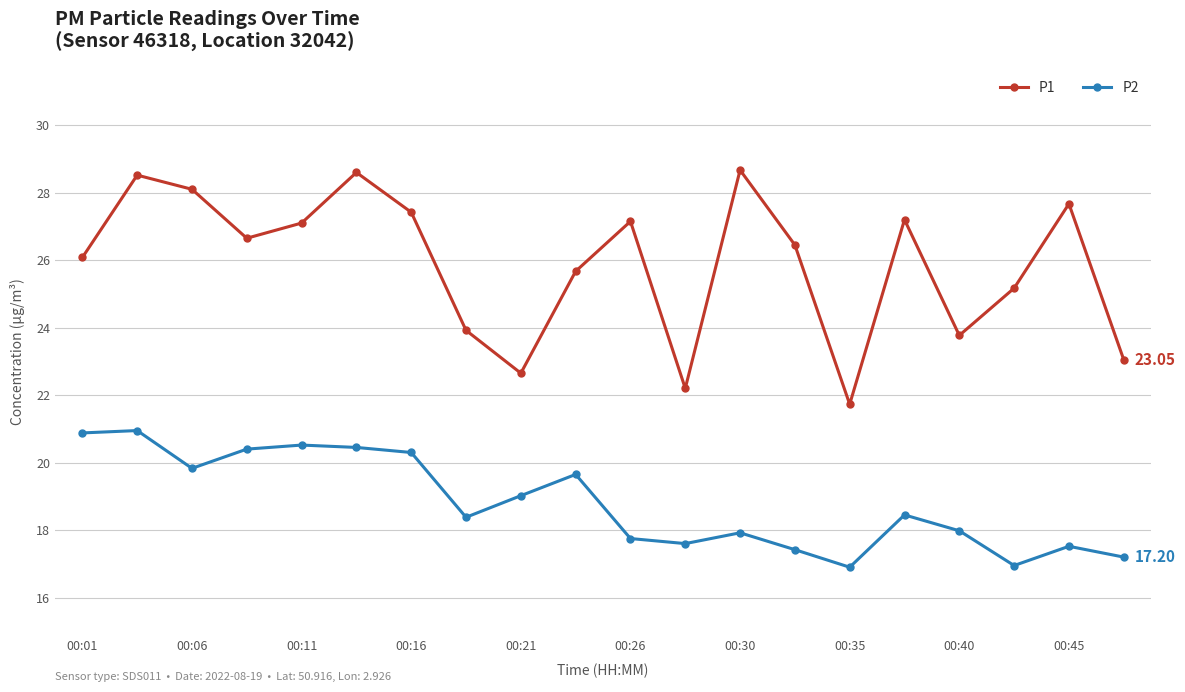

How many values in the P1 series exceed 26?

12